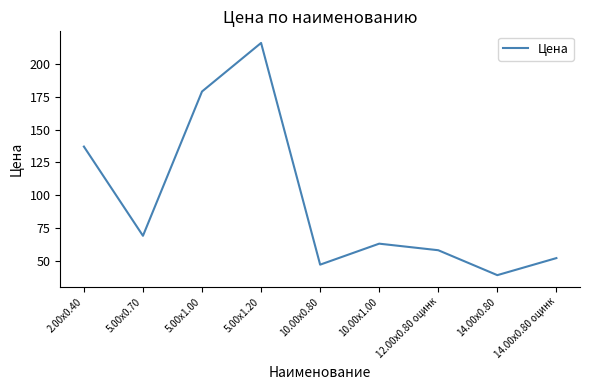

Reading left to right, extract all data points from this chart.

137.1	69.0	179.1	216.1	47.0	63.0	58.0	39.0	52.0